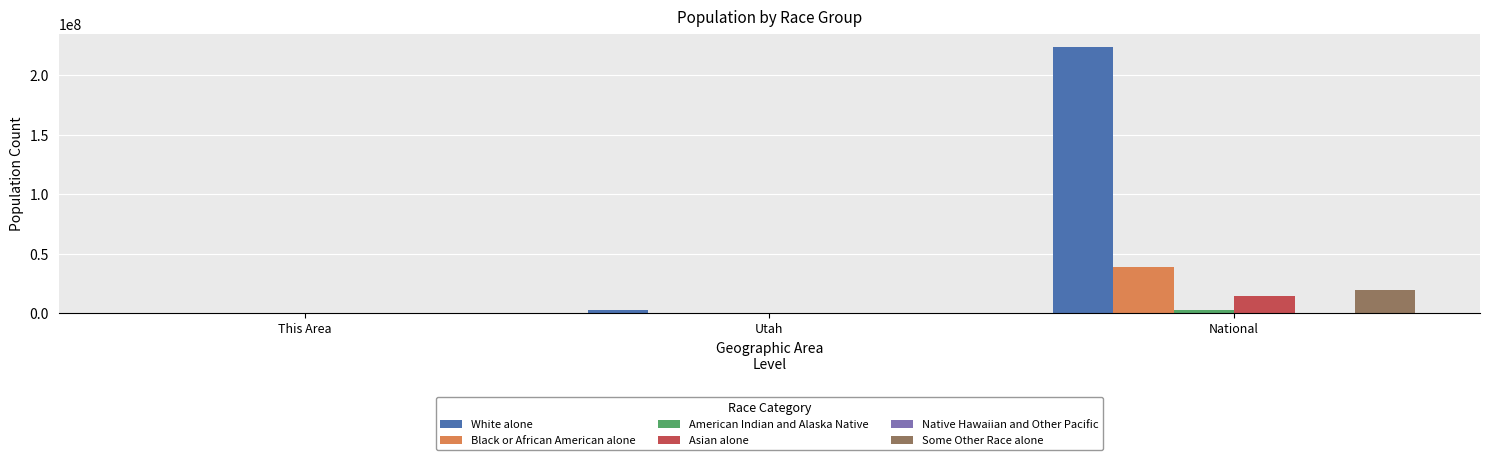

What is the maximum value for Asian alone?

14674252